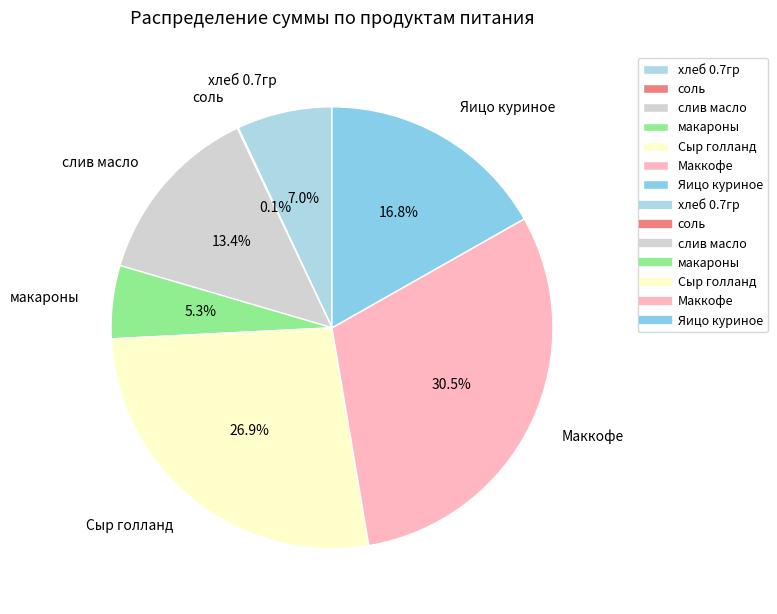

To the nearest percent, what is the difference between the Маккофе and макароны slice percentages?

25%